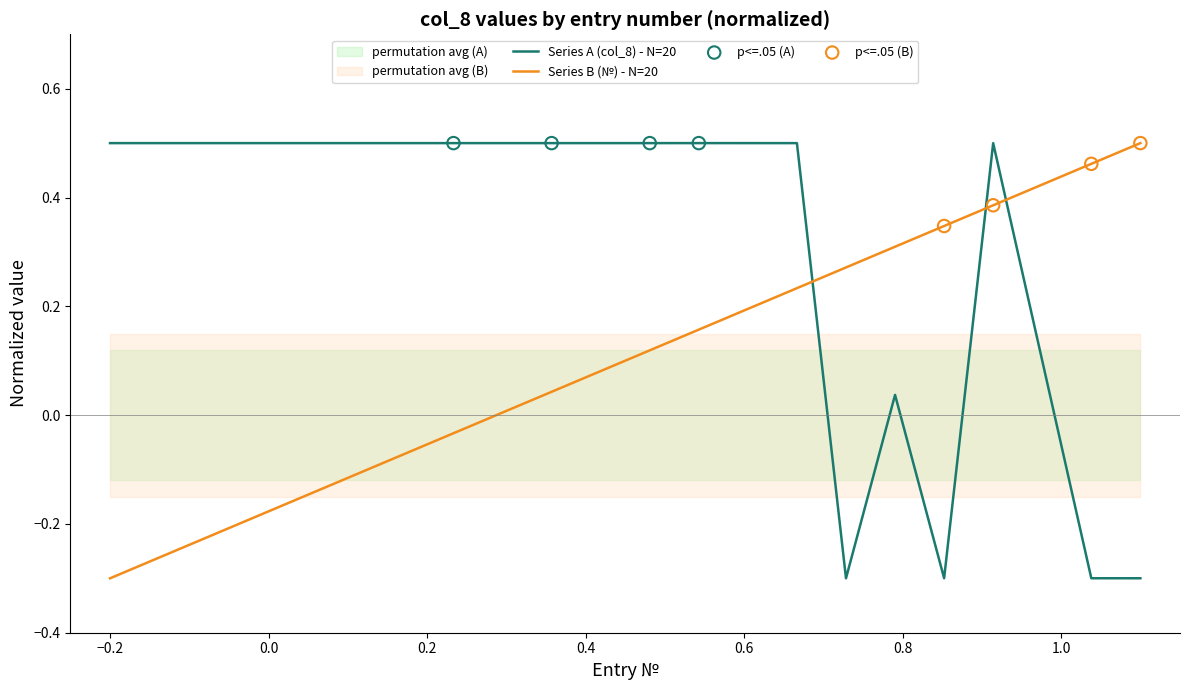

What is the total value across all series at 13?

0.7